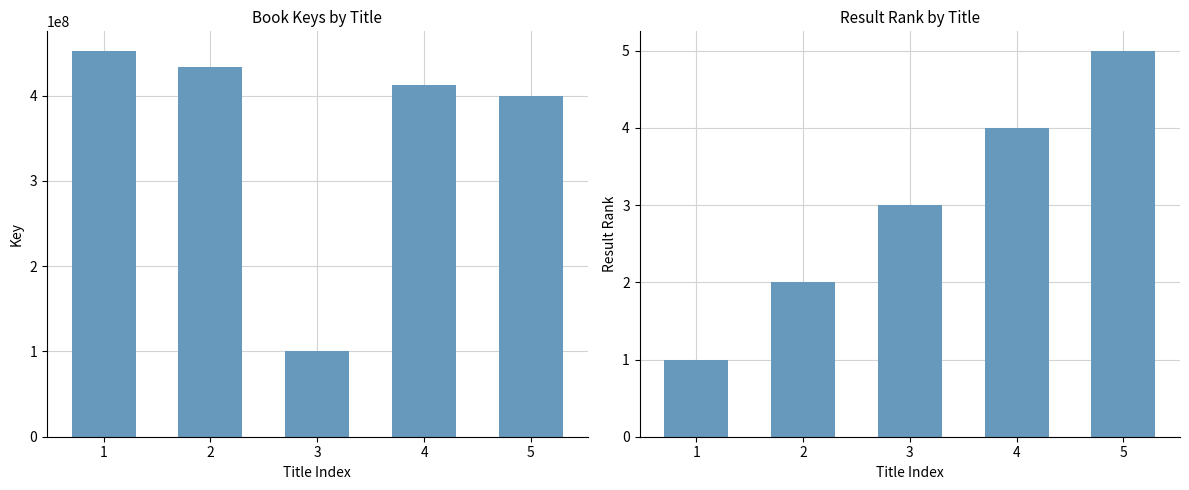

Which series has the largest total across all categories?

Key